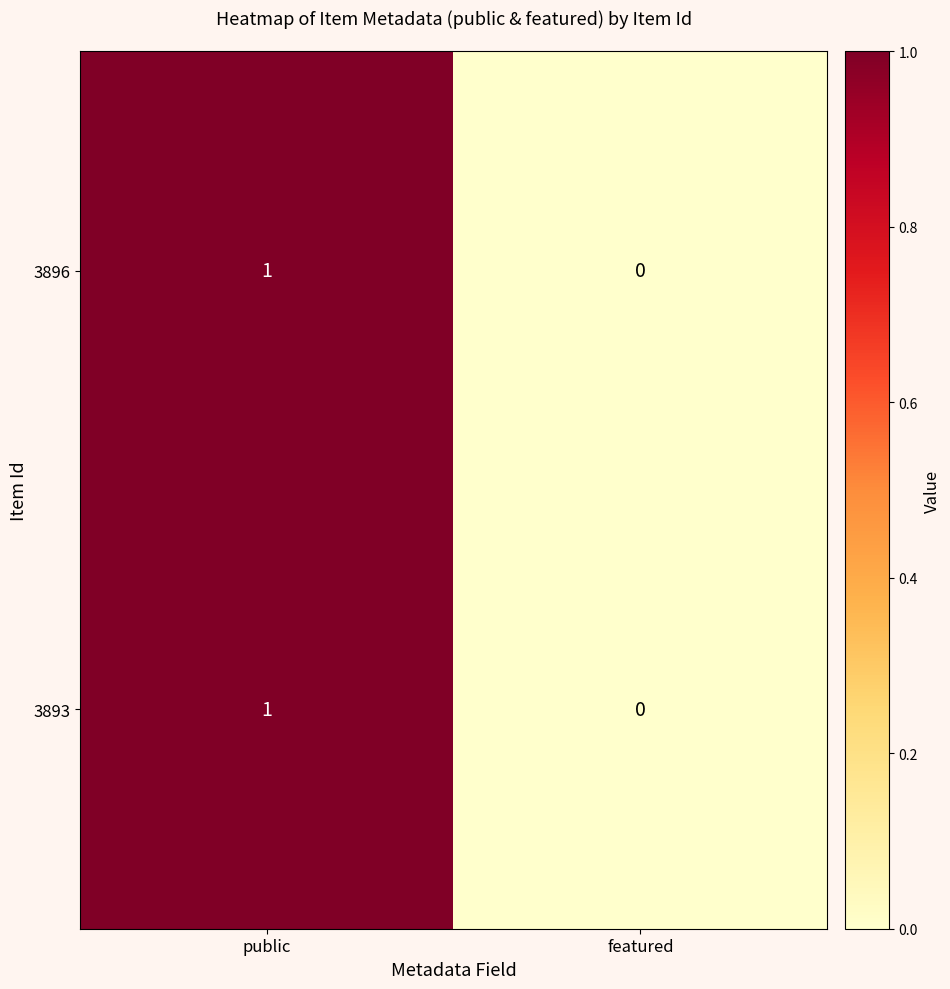

What is the maximum value shown in the chart?

1